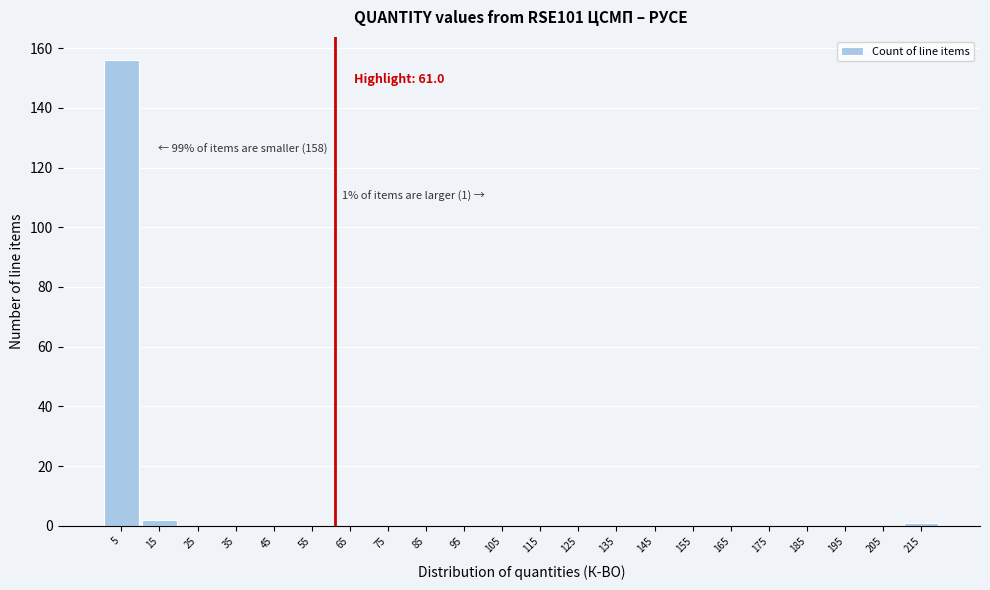

Over which range of the x-axis is the bar tallest?

0 to 10